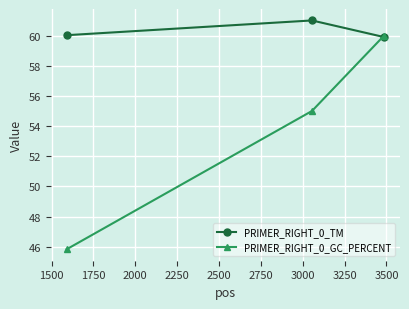

At how many categories does at least one series exceed 48?

3